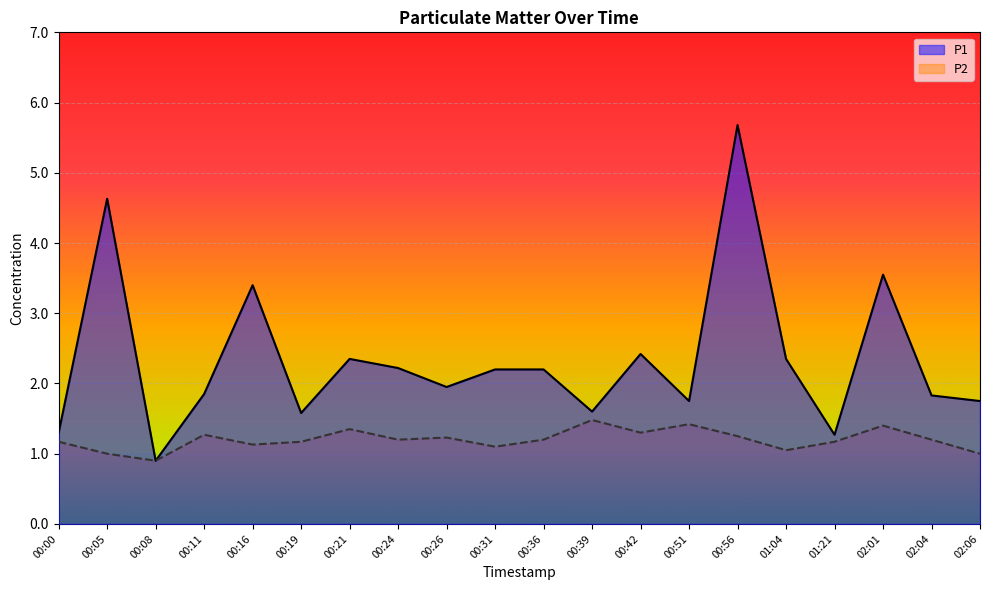

What is the difference between the highest and lowest values at 00:36?

1.0